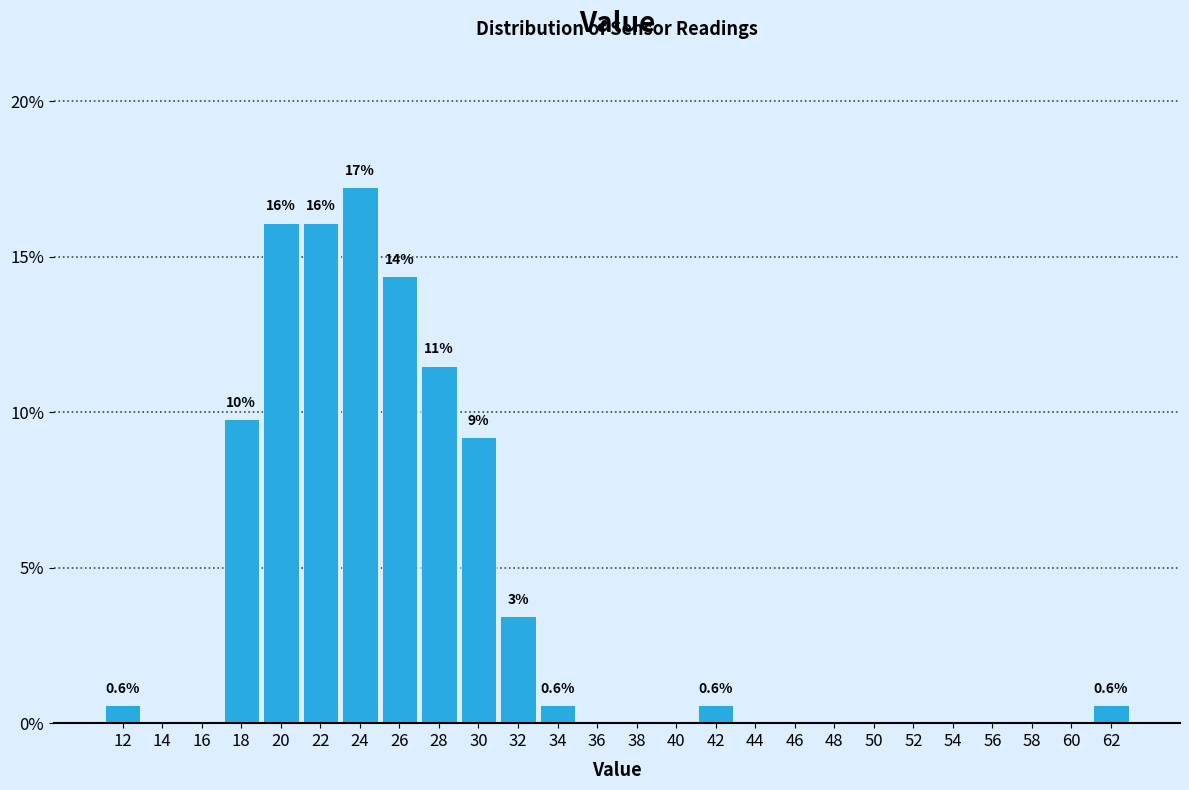

Which range on the x-axis has the tallest bar?

23 to 25